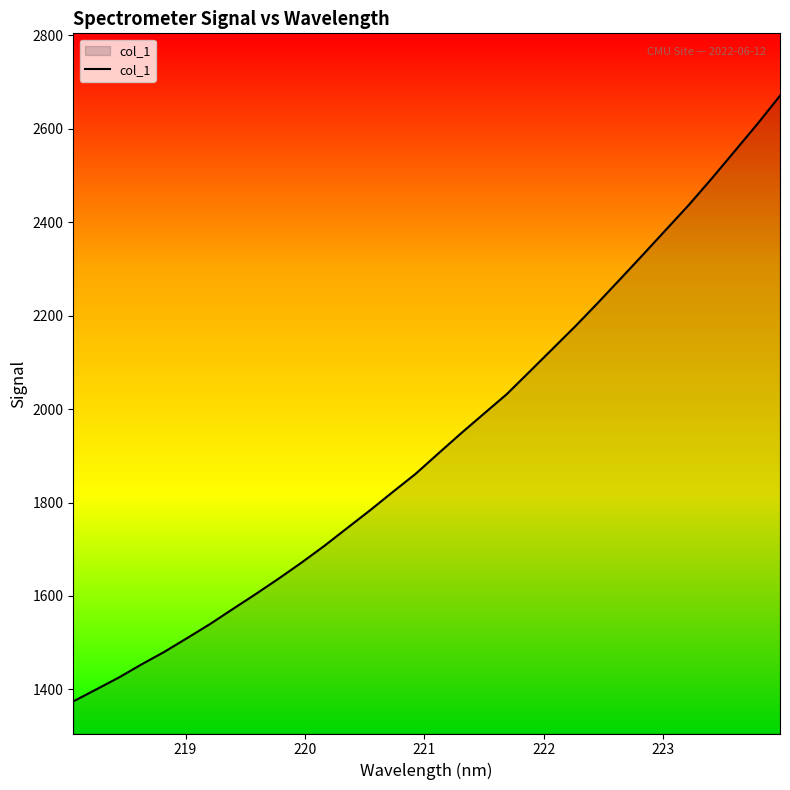

What is the difference between the maximum and minimum values?

1295.9